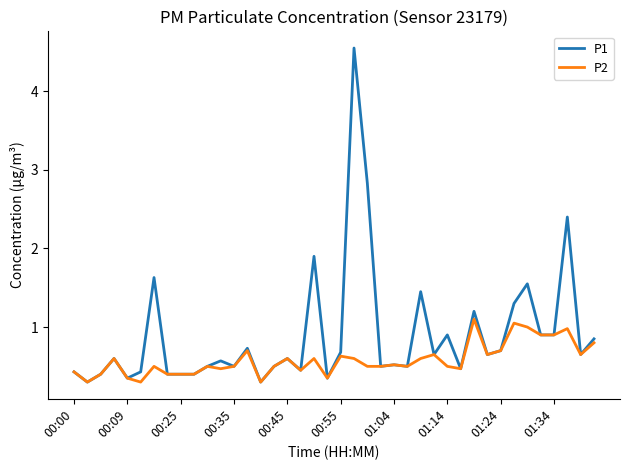

List the series in order of their peak value, lowest first.

P2, P1